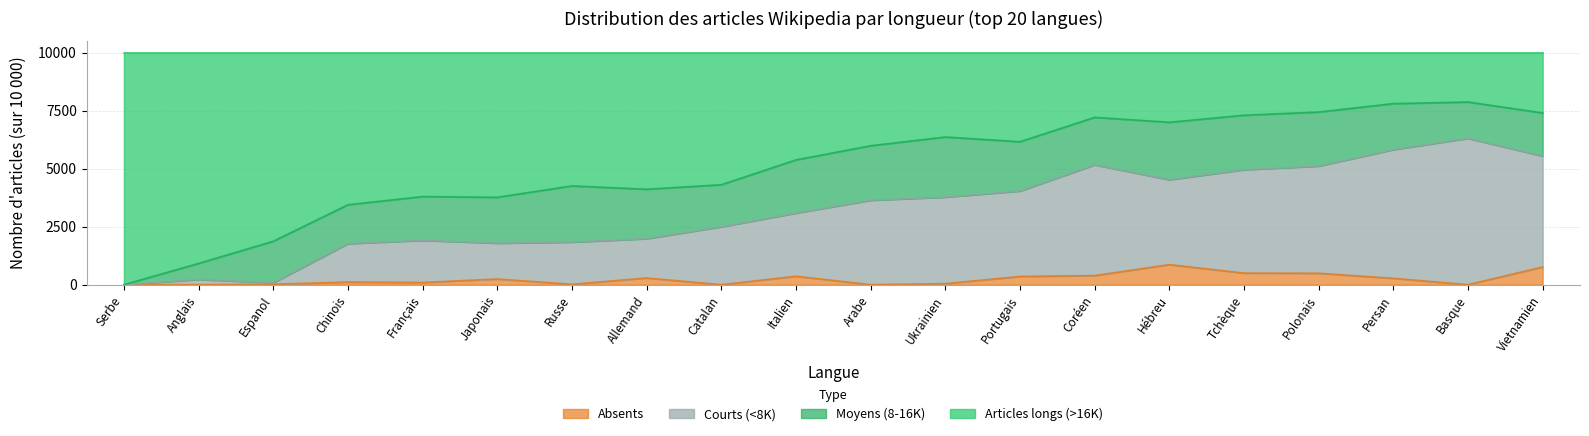

True or false: Courts (<8K) and Articles longs (>16K) intersect in this chart.

False